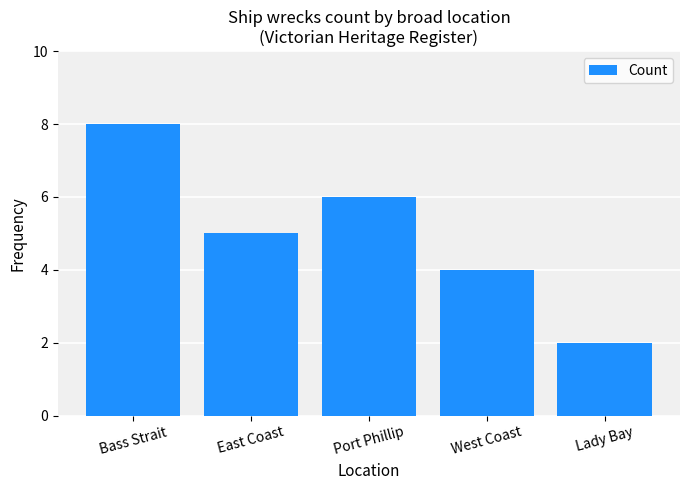

List the labels in order of value, largest first.

Bass Strait, Port Phillip, East Coast, West Coast, Lady Bay